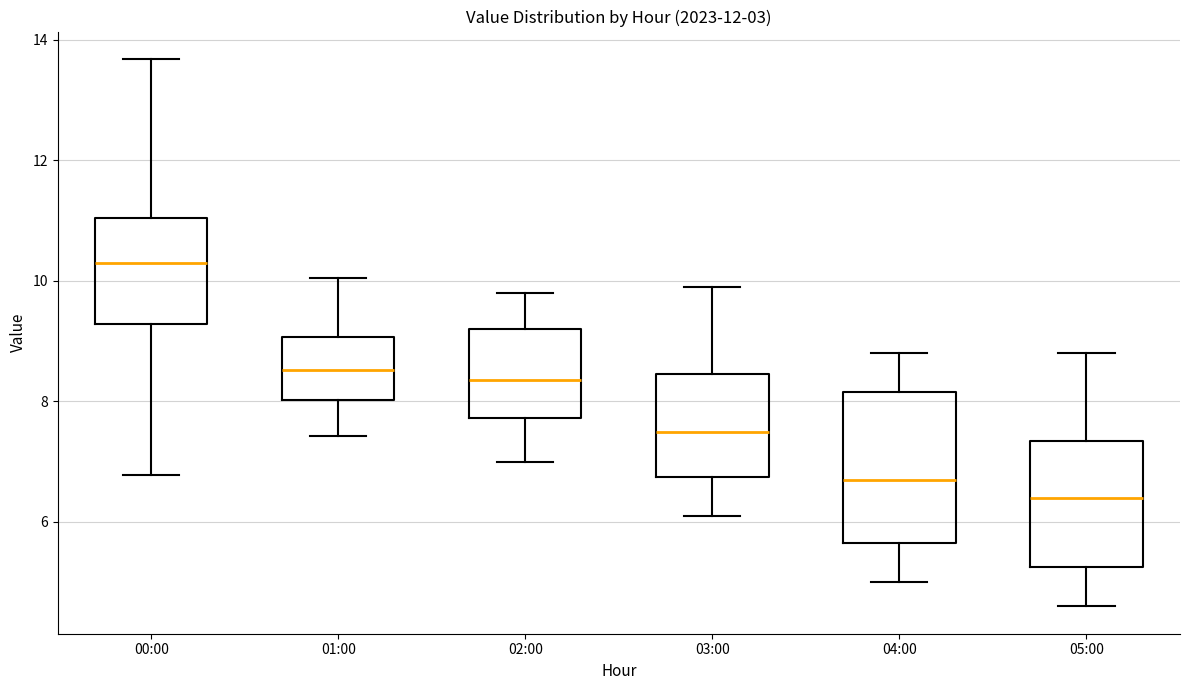

Reading left to right, read every box against the y-axis: the position of its median line, the range the box covers, and the ends of its whiskers. The values are not printed on the chart, so give them approximately, as read against the axis.

00:00: median 10.4, box 9.2 to 11.0, whiskers 6.8 to 13.6
01:00: median 8.6, box 8.0 to 9.0, whiskers 7.4 to 10.0
02:00: median 8.4, box 7.8 to 9.2, whiskers 7.0 to 9.8
03:00: median 7.6, box 6.8 to 8.4, whiskers 6.2 to 10.0
04:00: median 6.8, box 5.6 to 8.2, whiskers 5.0 to 8.8
05:00: median 6.4, box 5.2 to 7.4, whiskers 4.6 to 8.8